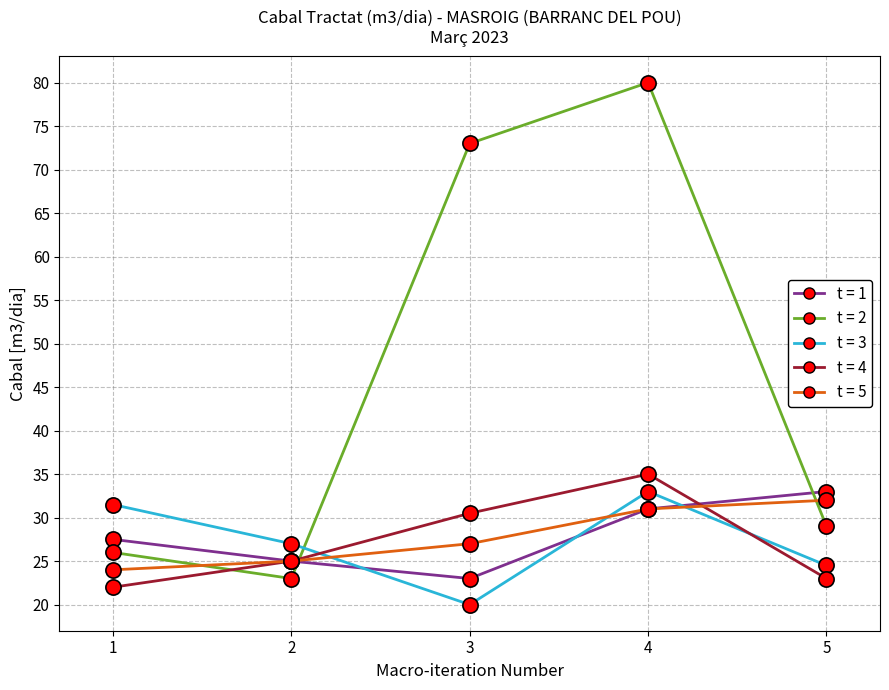

At which category is the sum across all series the highest?

4